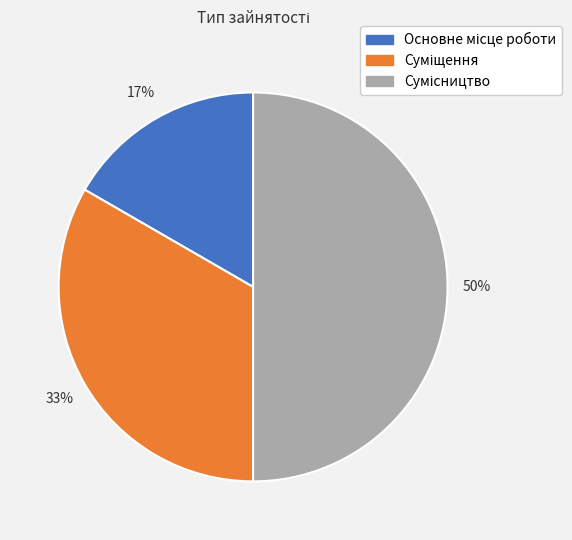

To the nearest percent, what is the difference between the largest and smallest slice percentages?

33%